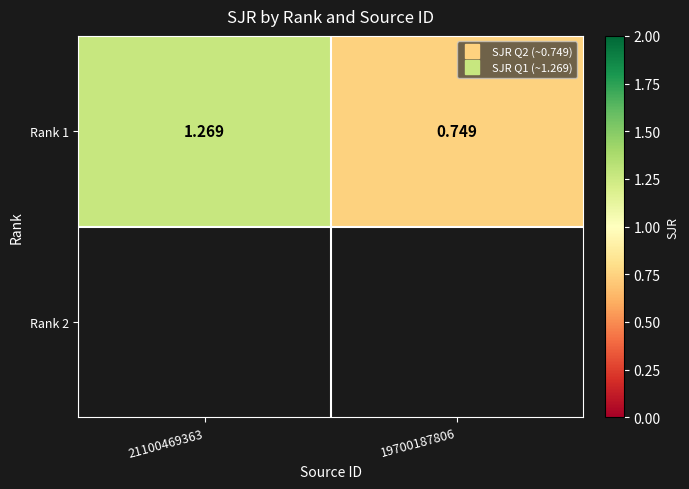

Rank the series by their maximum value, from lowest to highest.

Rank 1, Rank 2